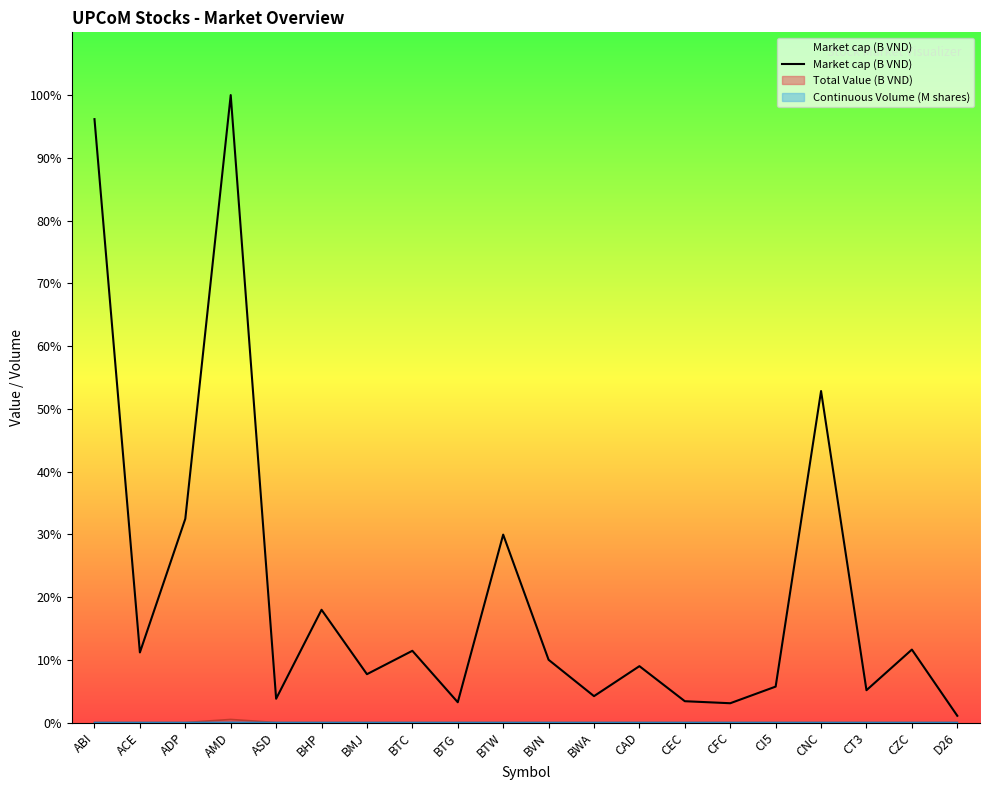

What is the sum of all values?

1994.9